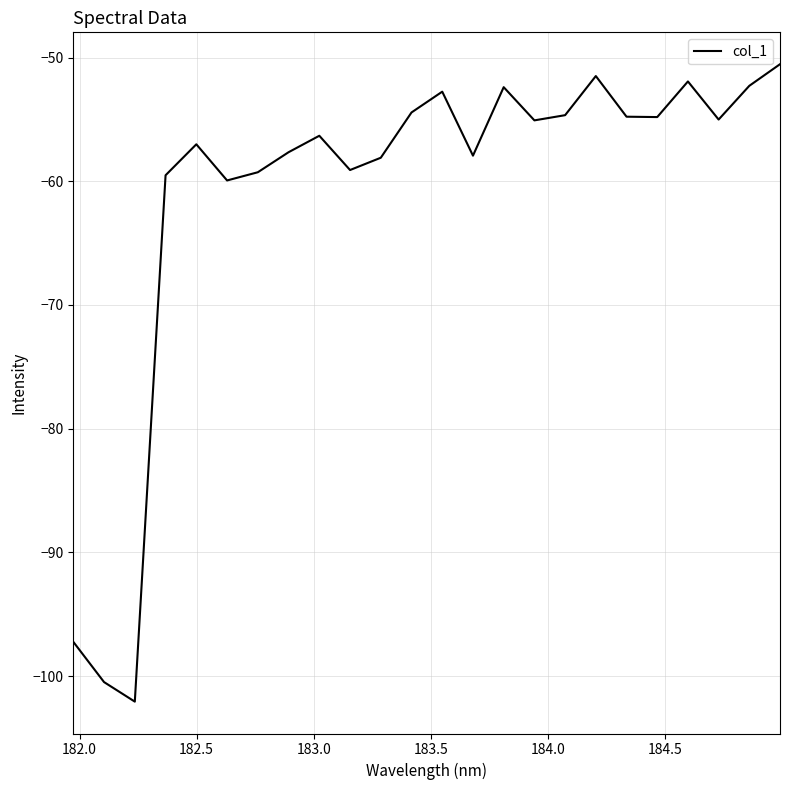

What is the difference between the maximum and minimum values?

51.5